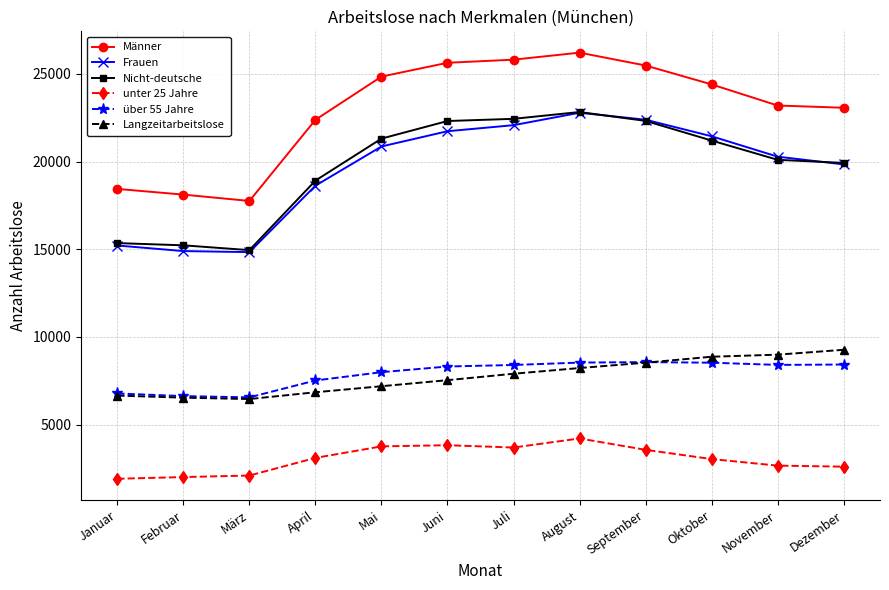

At which category does the chart reach its peak across all series?

August